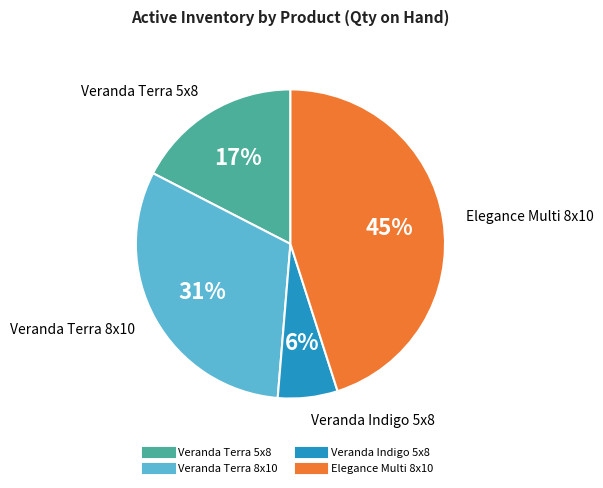

Which category has the biggest portion of the pie?

Elegance Multi 8x10